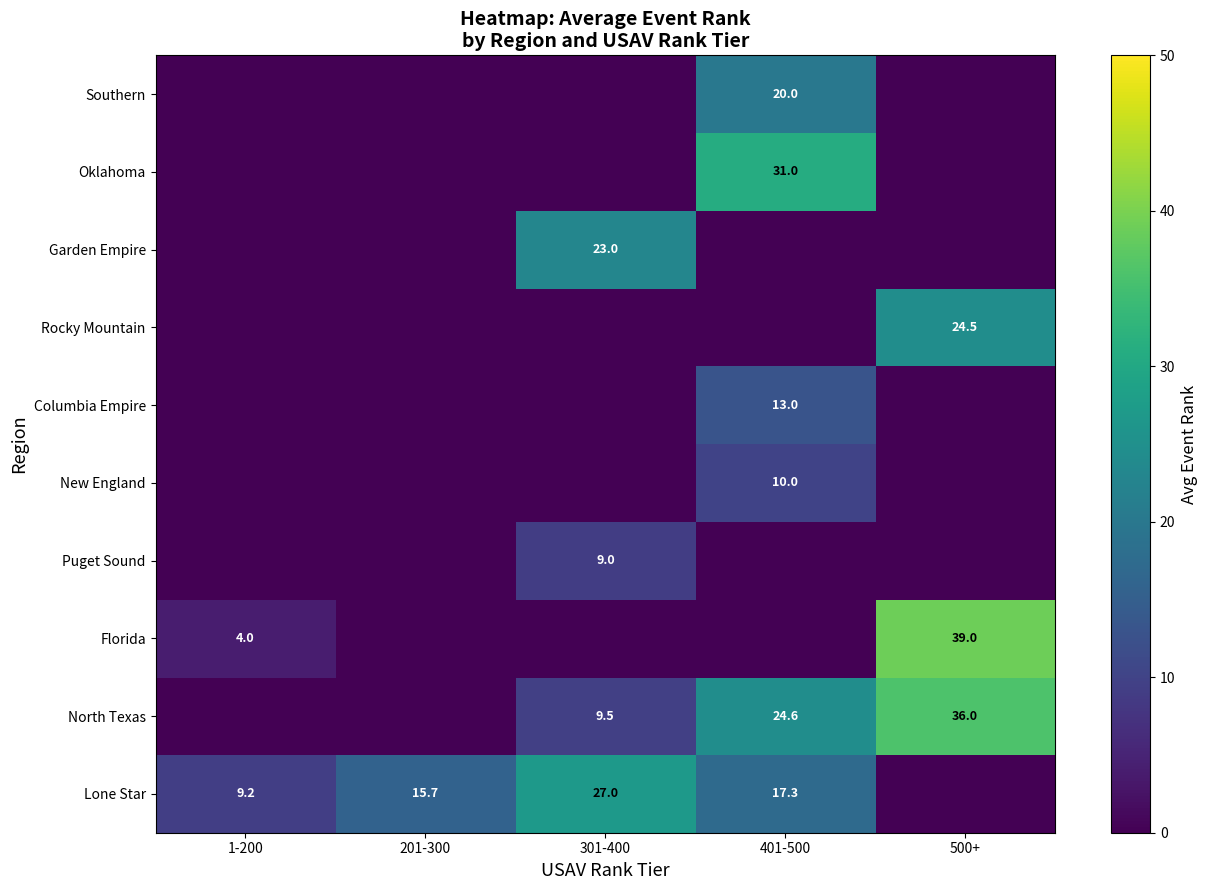

True or false: North Texas has a value of 36.0 at 500+.

True